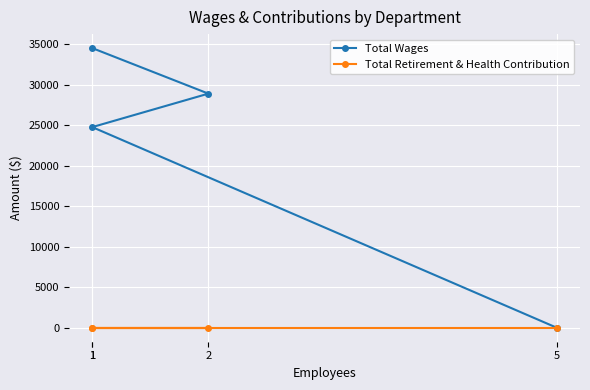

Is this an area chart (filled region under the line)?

No